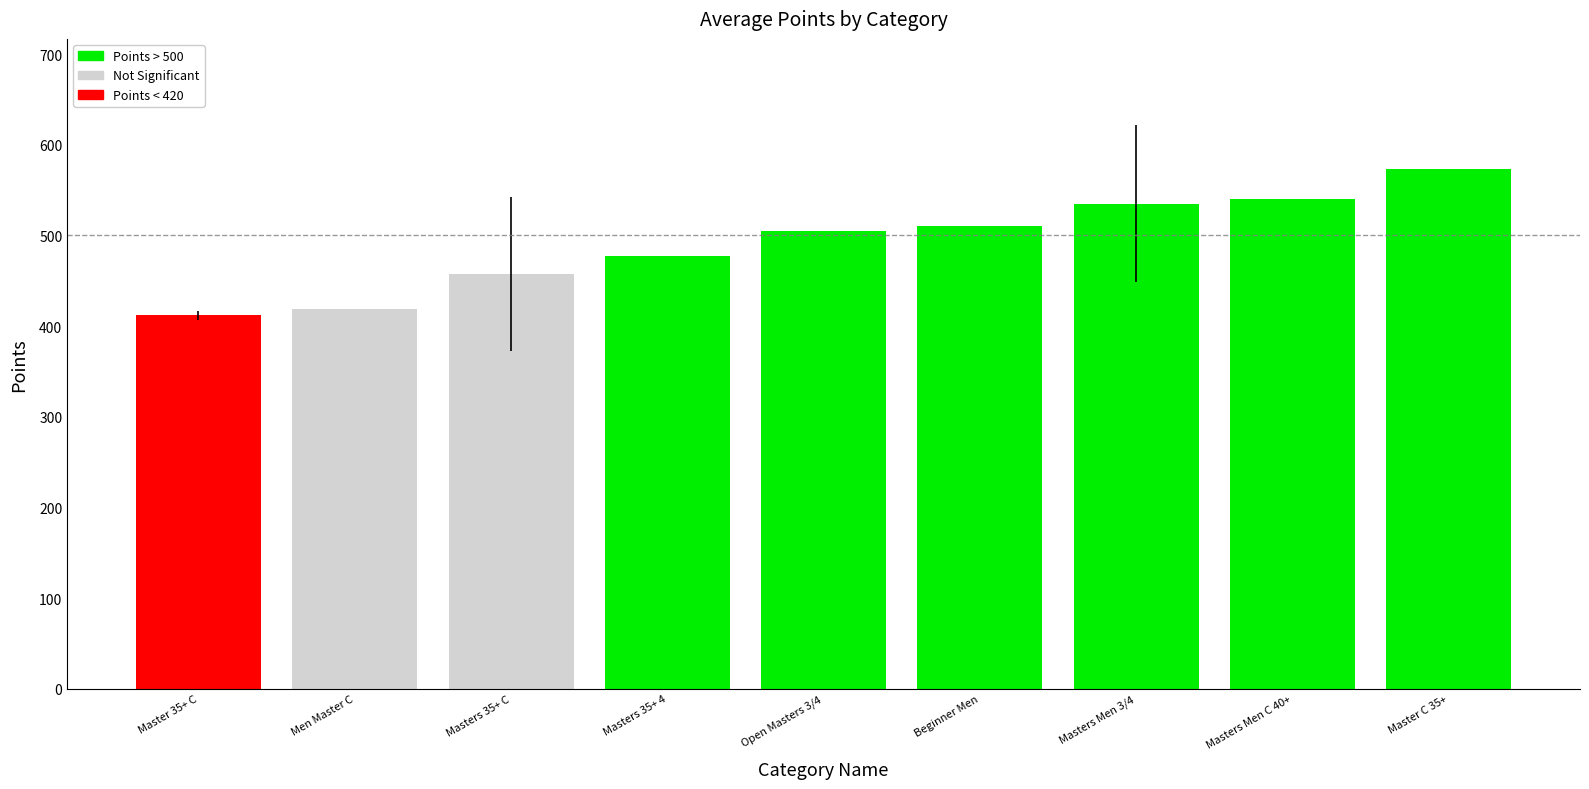

What is the greatest value displayed?

573.4